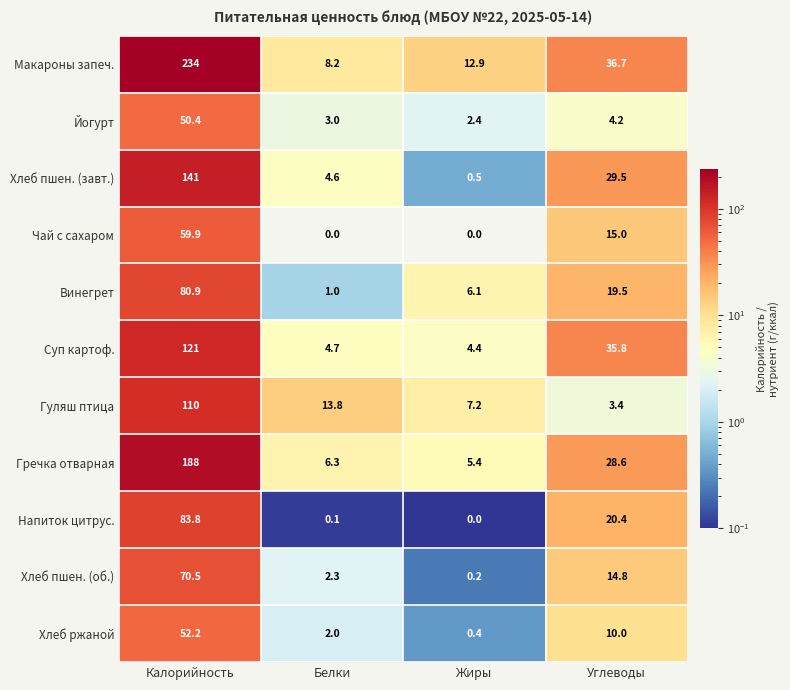

What value does the Винегрет series have at Белки?

1.0